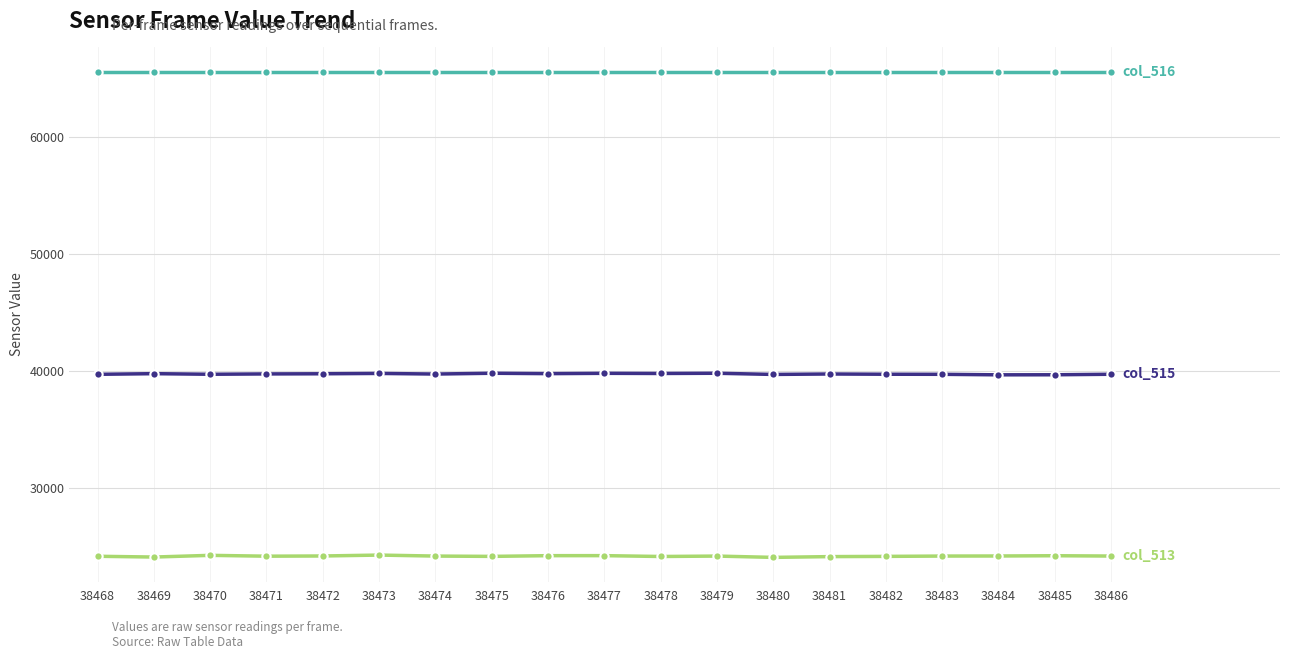

What is the spread (max minus min) of values at 38485?

41329